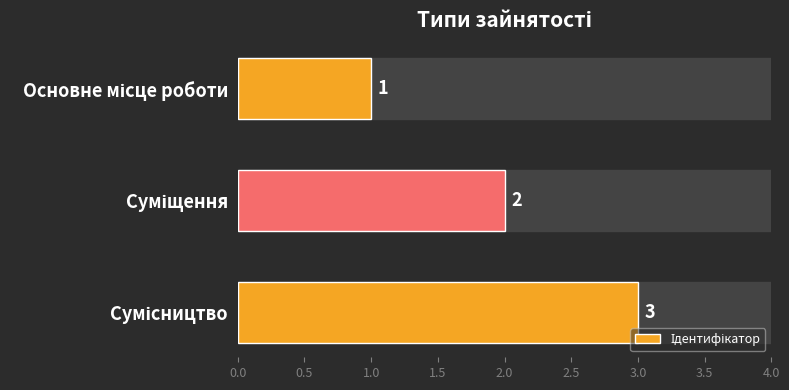

What is the value of the 1st bar from the top?

1